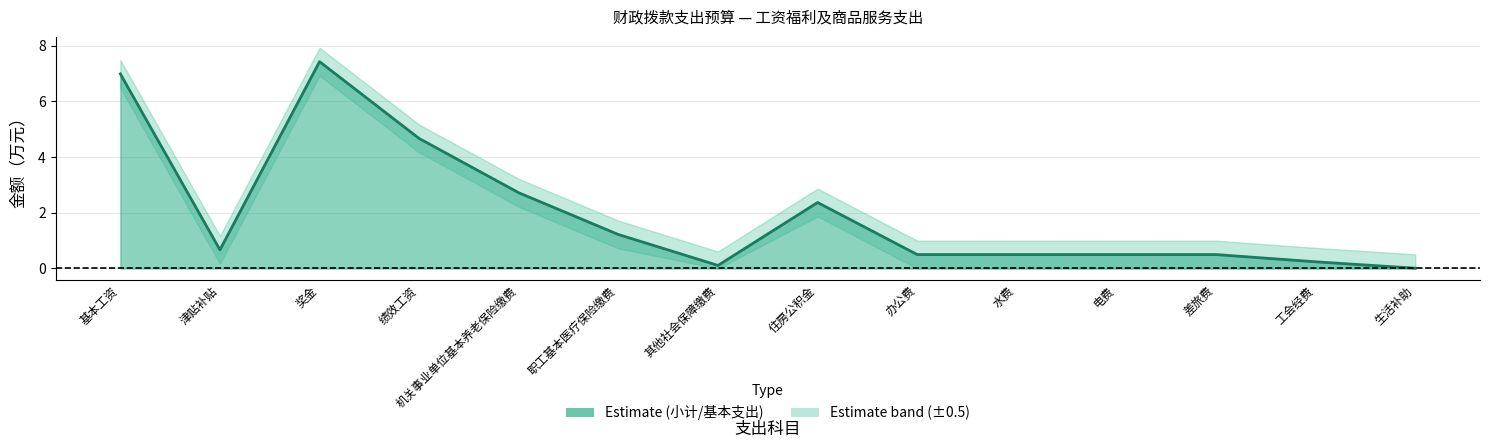

At which label is the value closest to 3?

机关事业单位基本养老保险缴费